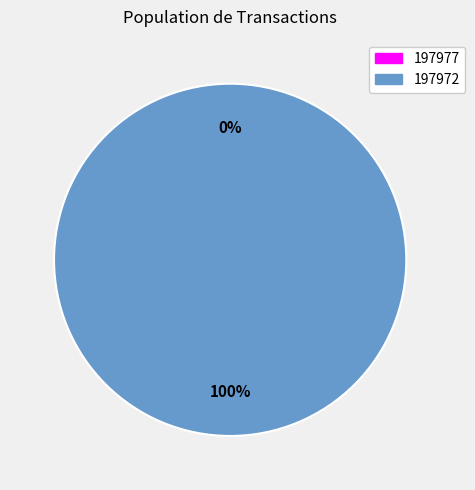

What is the change in value from 197977 to 197972?

+24488